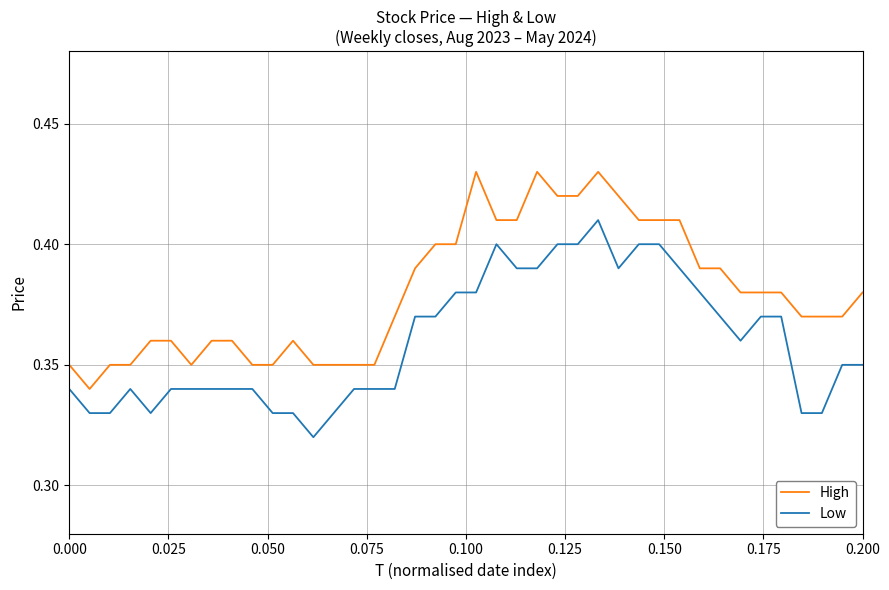

Is this an area chart (filled region under the line)?

No